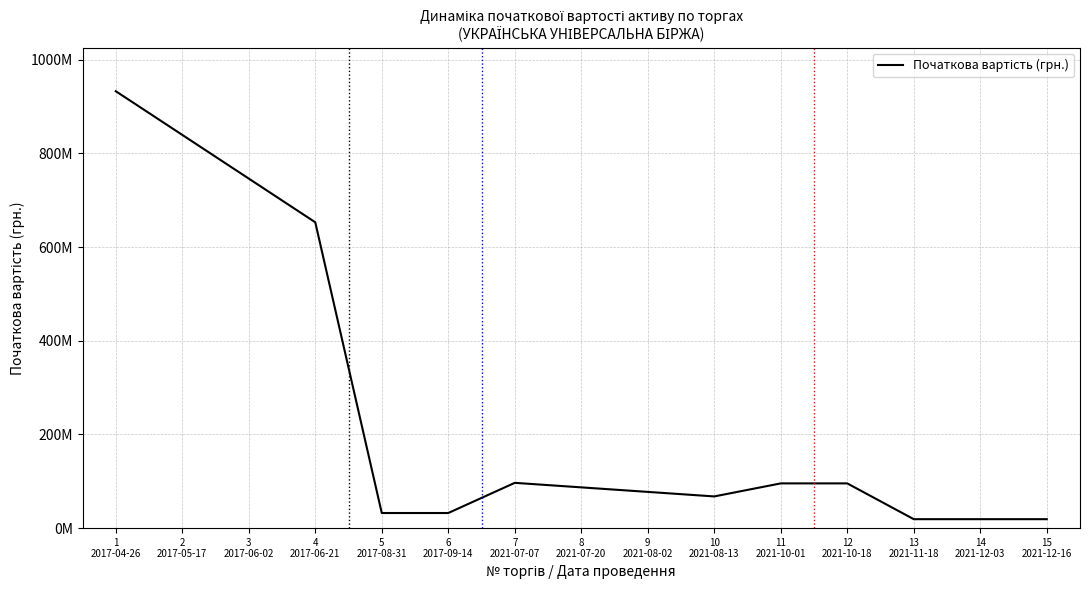

At which label does the data first exceed 87005947?

1
2017-04-26